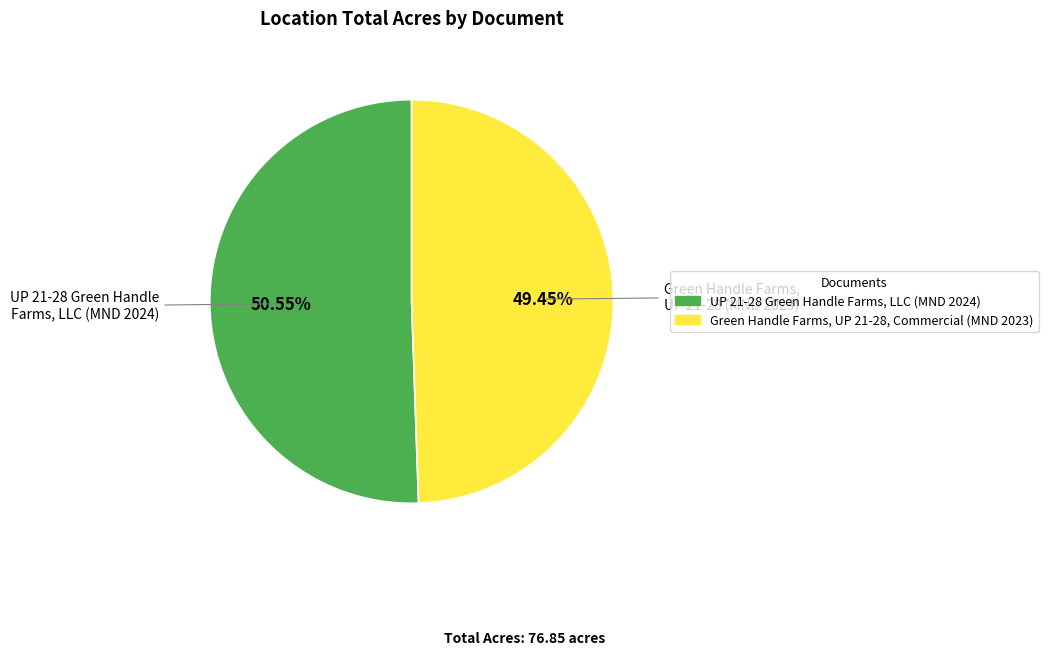

To the nearest percent, what is the difference between the largest and smallest slice percentages?

1%